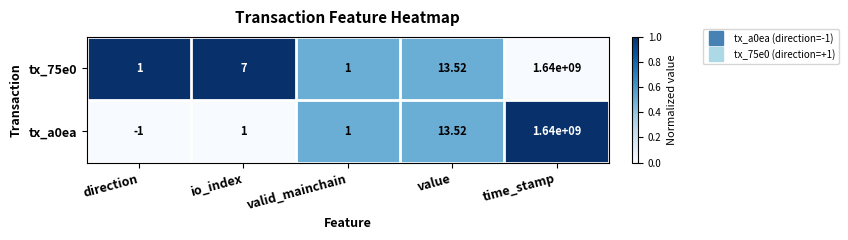

At which label does tx_75e0 reach its peak?

time_stamp